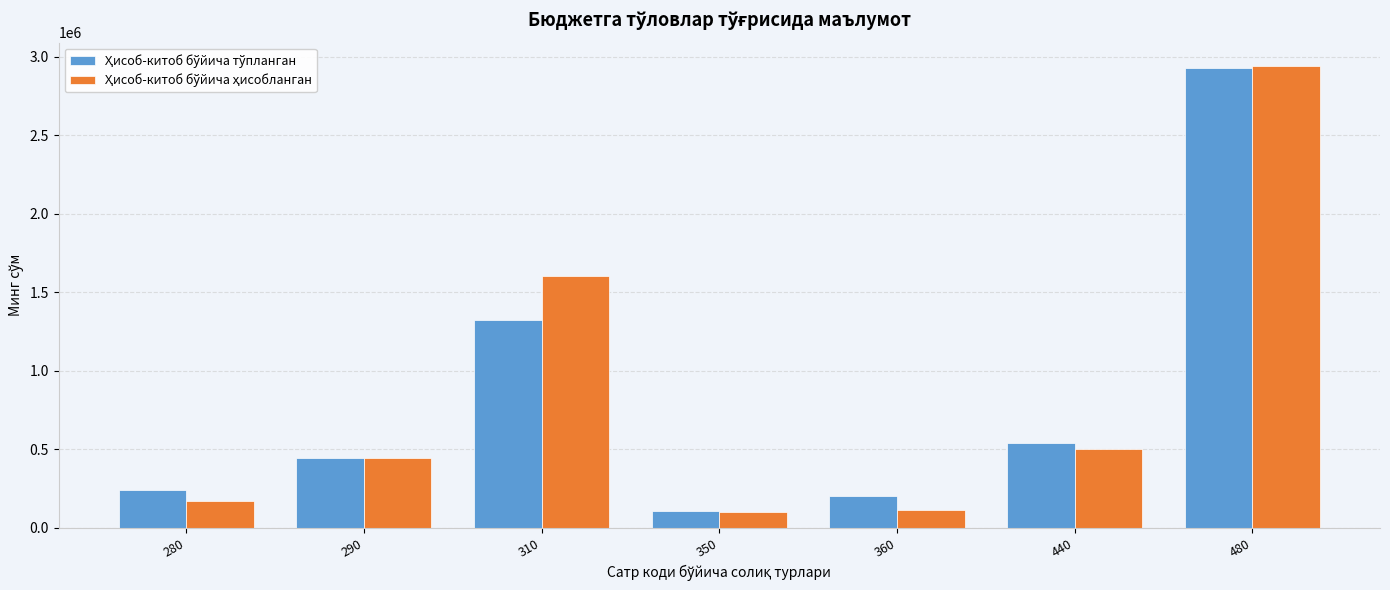

What is the total value across all series at 440?

1043045